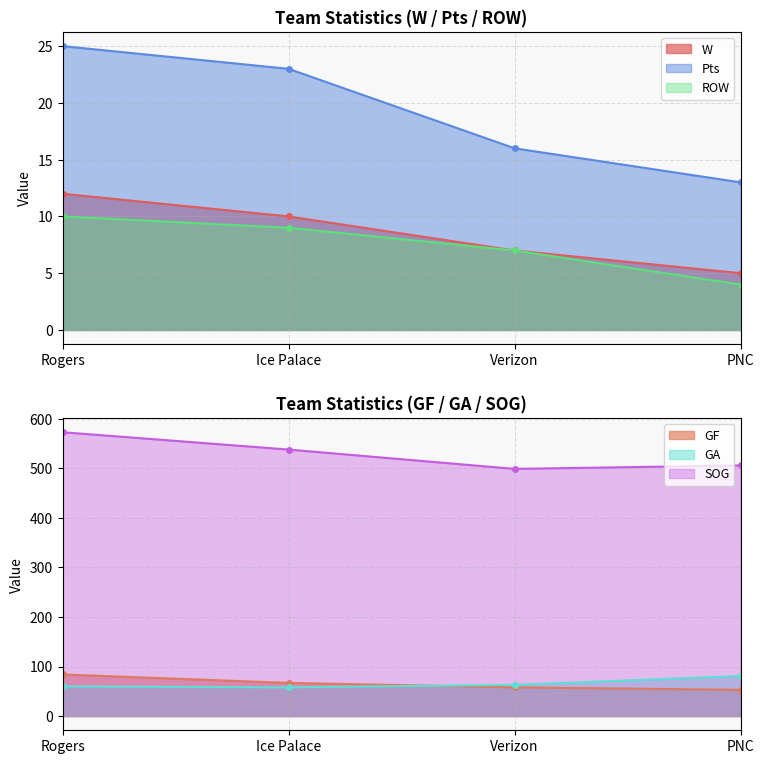

Reading left to right, what are all the values shown in this chart?

W: 12	10	7	5
Pts: 25	23	16	13
ROW: 10	9	7	4
GF: 84	67	58	53
GA: 60	58	63	81
SOG: 573	538	499	506